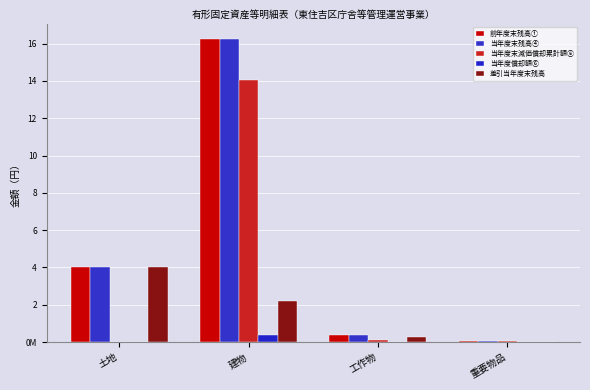

What is the maximum value for 差引当年度末残高?

402262613